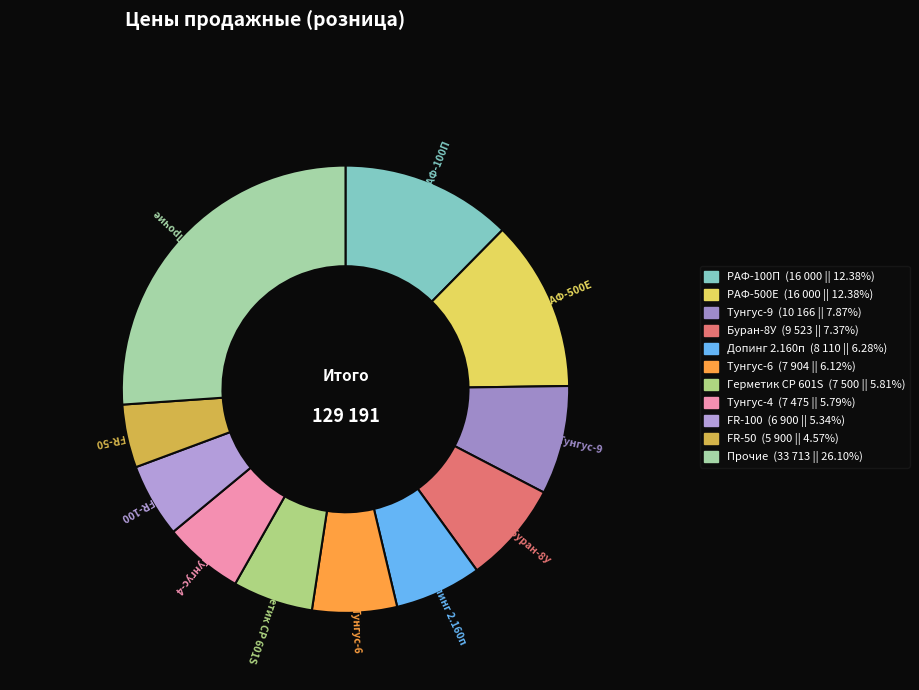

Count the number of slices in the pie.

11